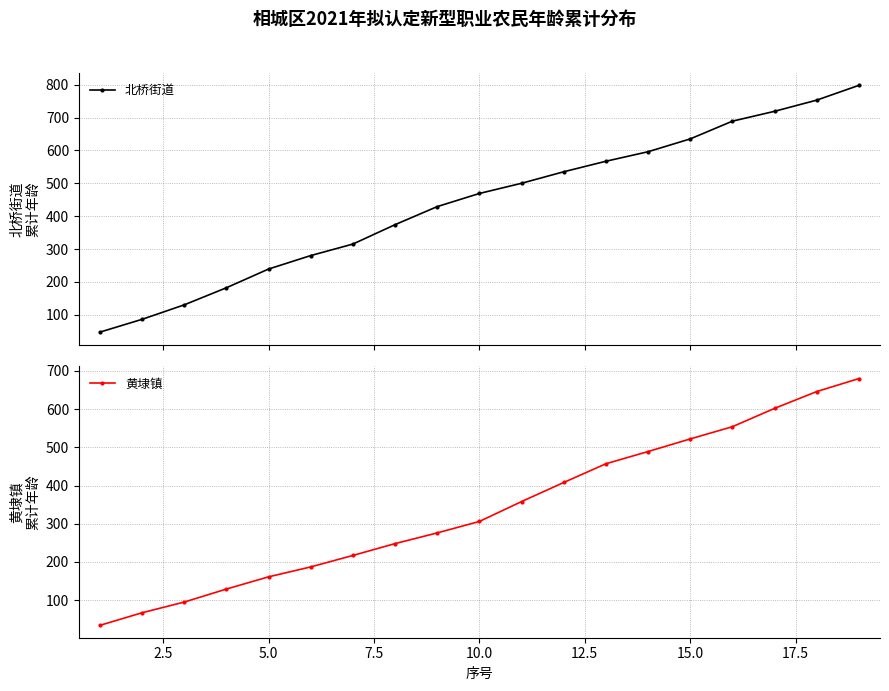

What is the maximum value shown in the chart?

798